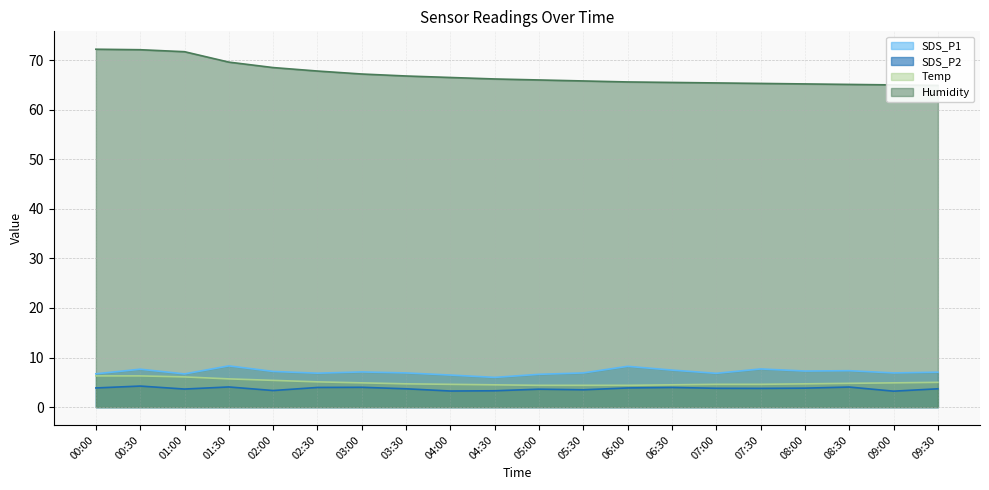

What is the lowest value of the SDS_P1 series?

6.0